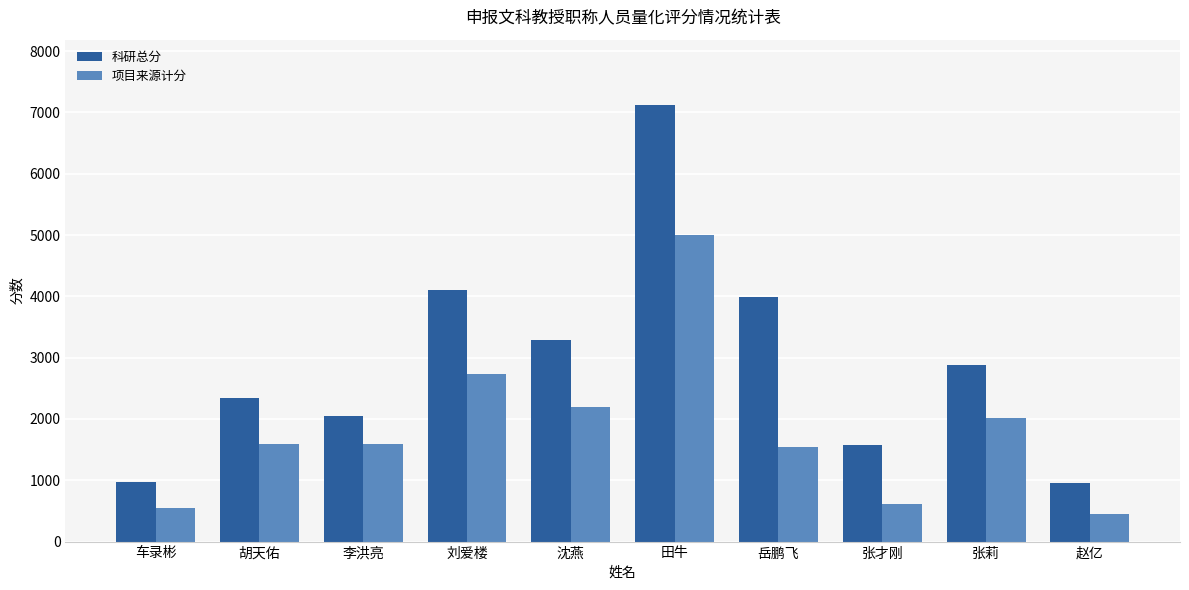

True or false: 项目来源计分 has a value of 5000.0 at 田牛.

True